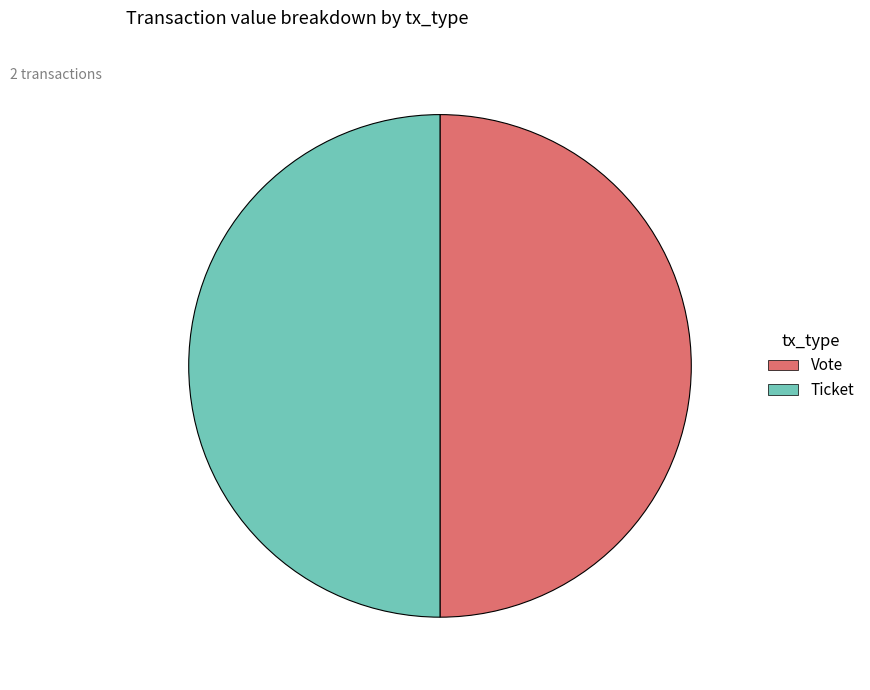

Count the number of slices in the pie.

2